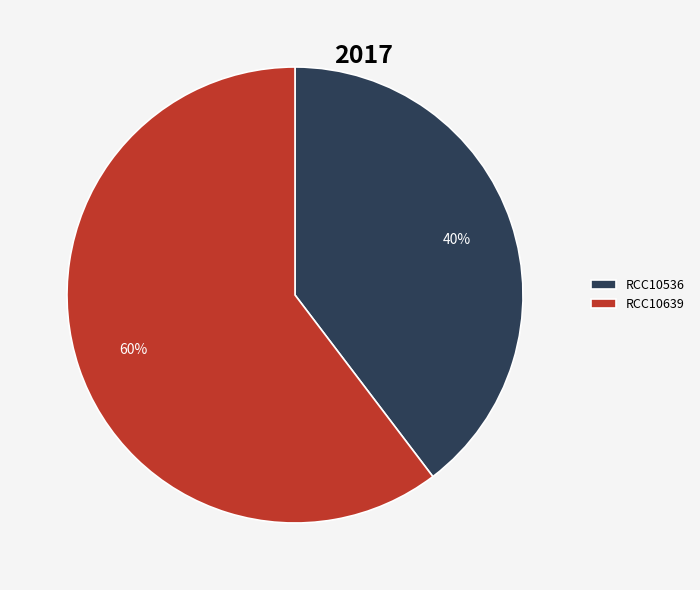

Rank the categories by value from lowest to highest.

RCC10536, RCC10639